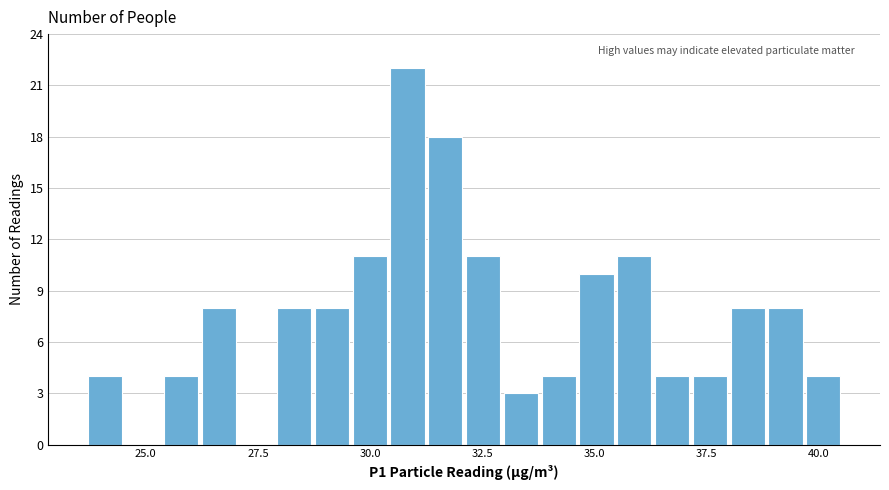

Read against the x-axis, roughly where is the centre of the tallest bar?

31.0